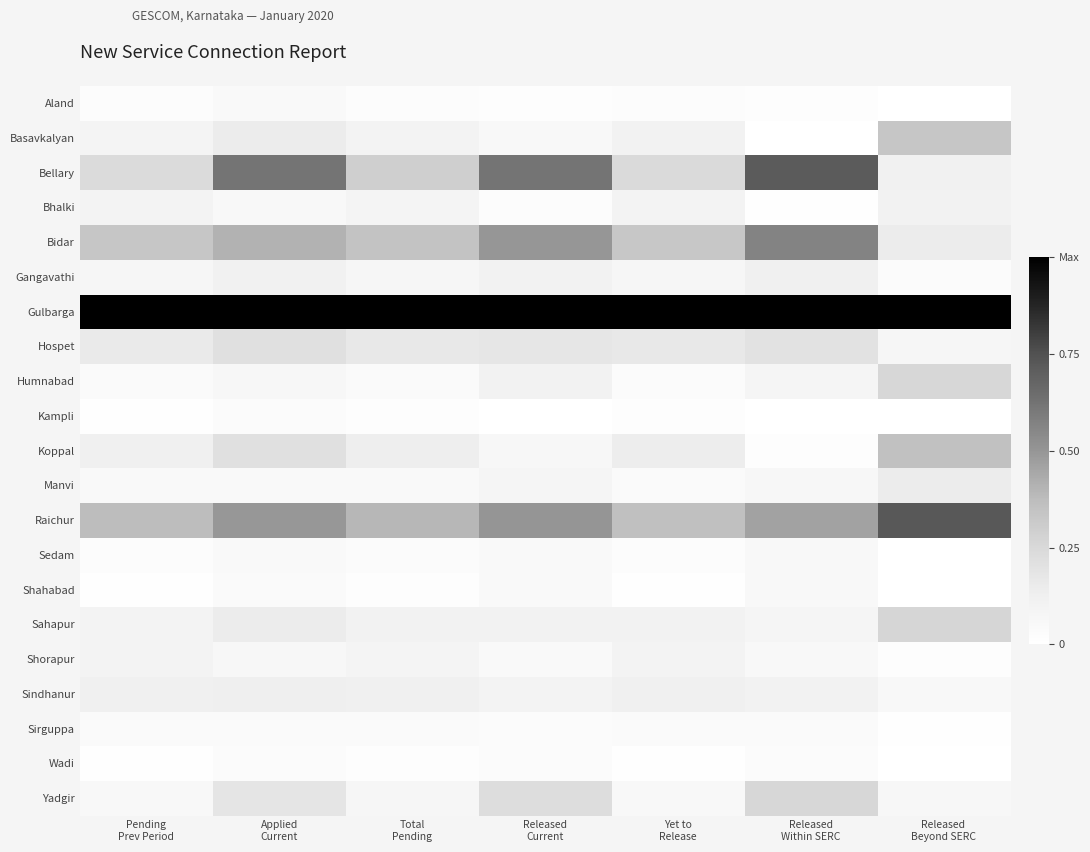

What is the total value across all series at Yet to
Release?

3.1